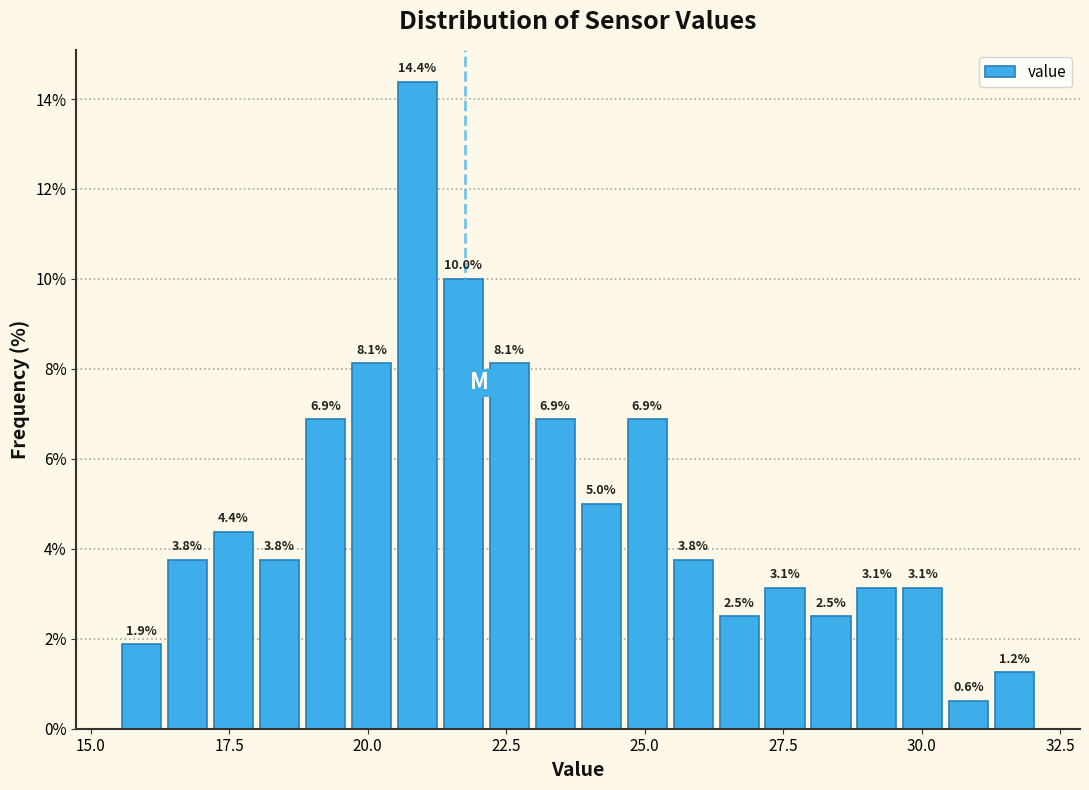

Around what value on the x-axis is the tallest bar? Give the approximate position of its centre, as read against the axis.

21.0